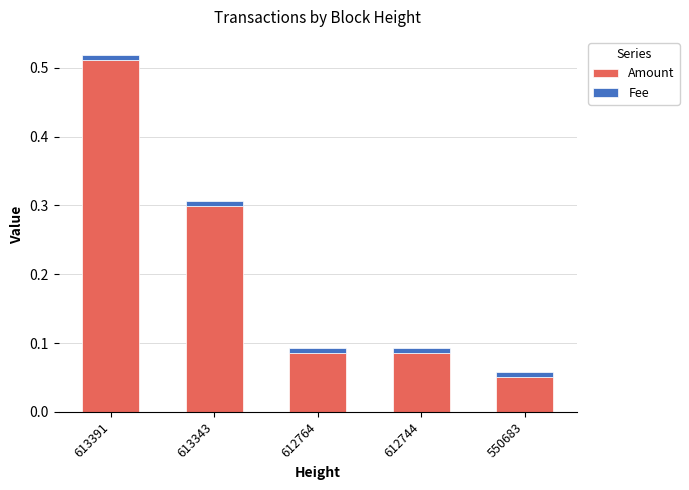

Which category has the highest value in the Amount series?

613391